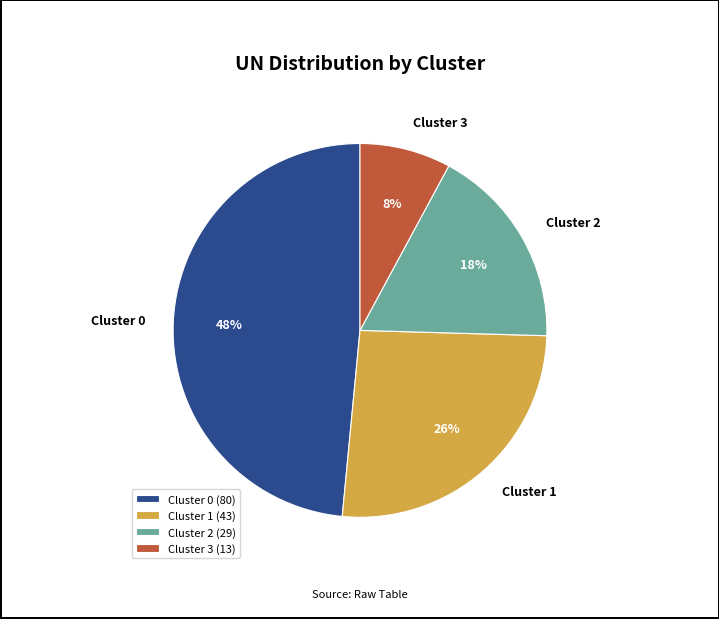

To the nearest percent, what percentage of the pie is Cluster 3?

8%